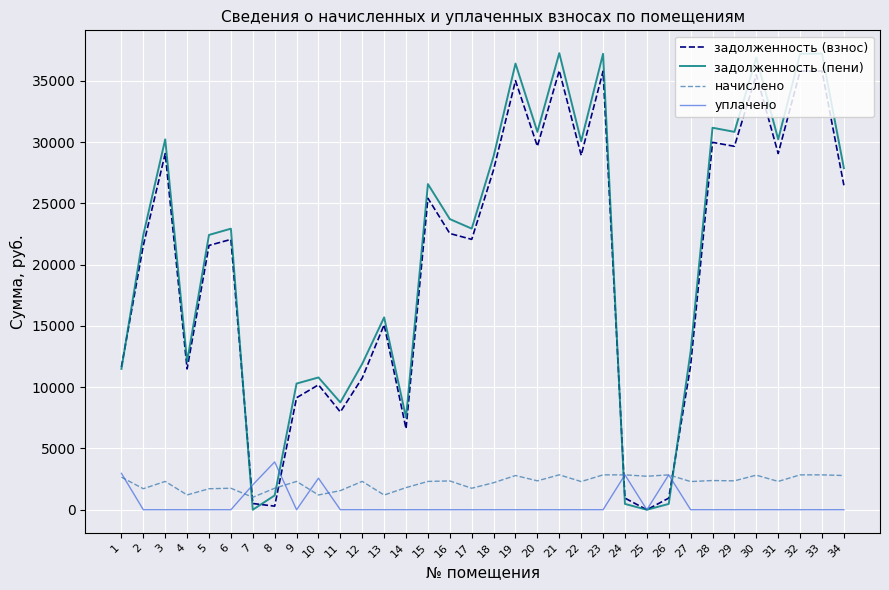

After their last crossing, which series has the higher values: начислено or задолженность (взнос)?

задолженность (взнос)